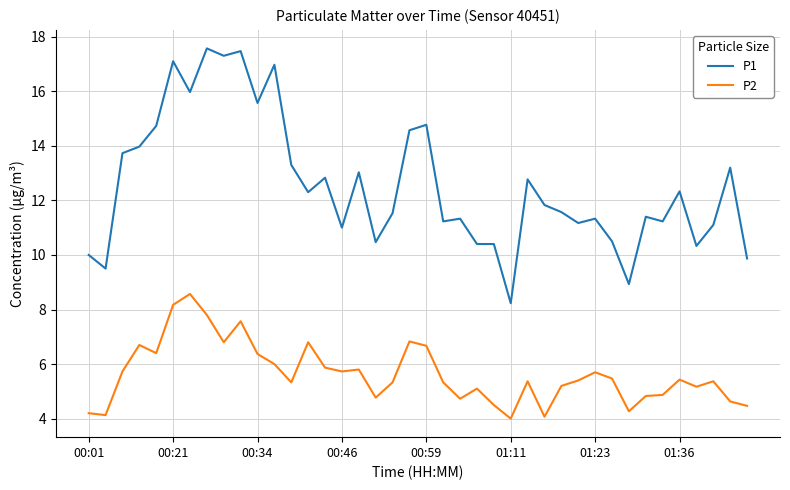

Which series has the largest total across all categories?

P1